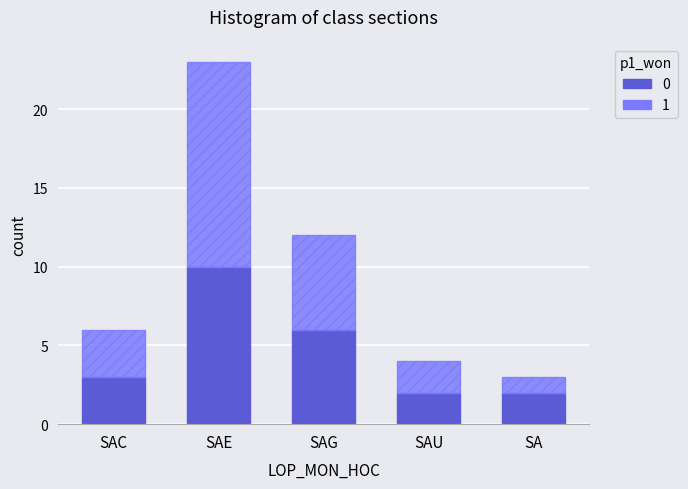

At which category is the sum across all series the highest?

SAE